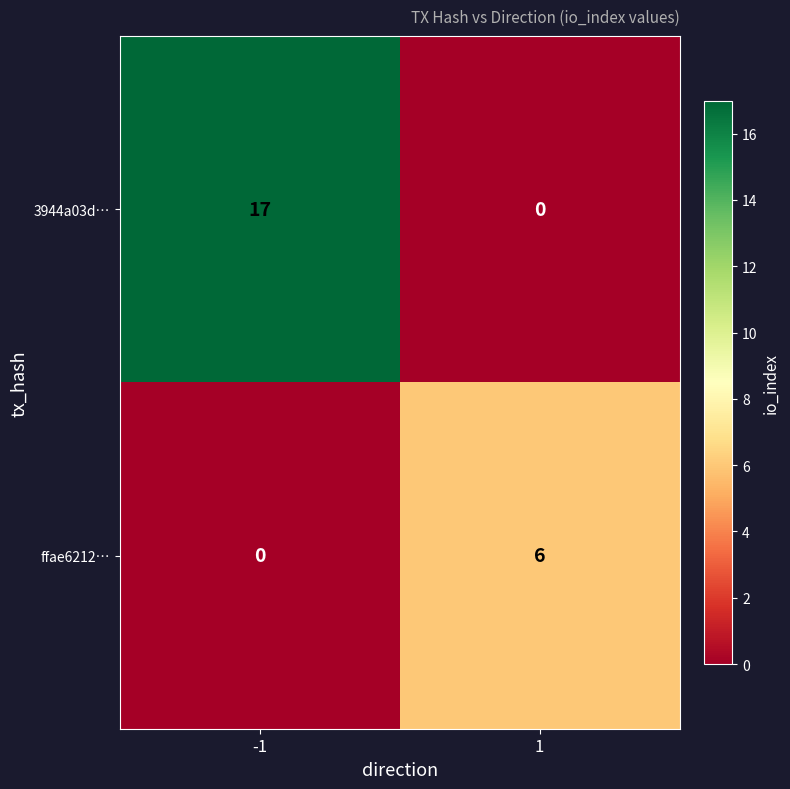

What is the spread (max minus min) of values at 1?

6